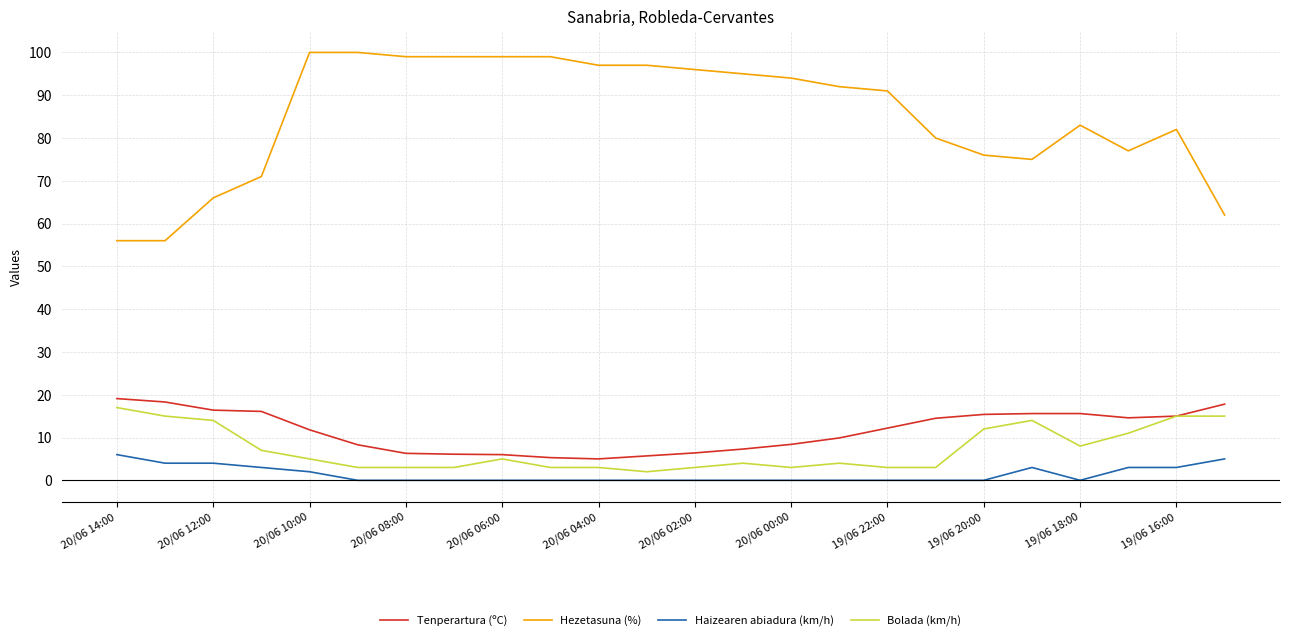

Which series has the largest total across all categories?

Hezetasuna (%)